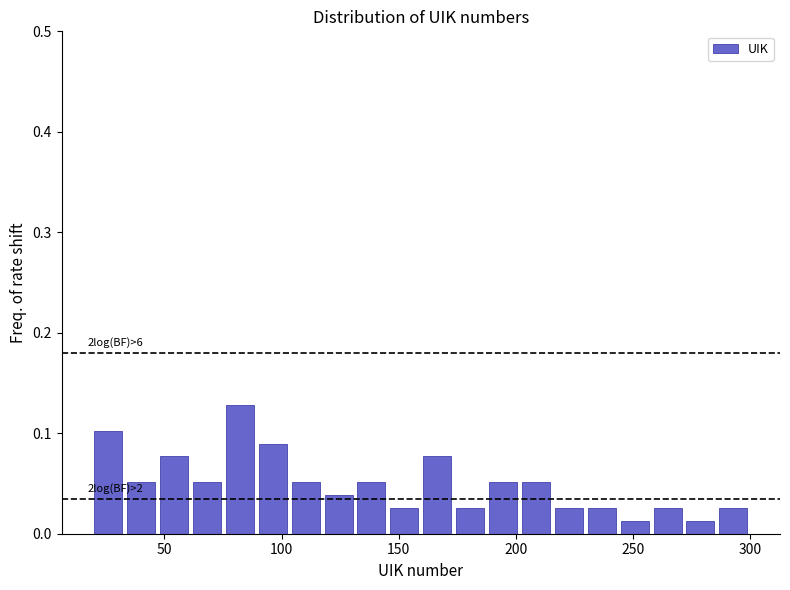

Around what value on the x-axis is the tallest bar? Give the approximate position of its centre, as read against the axis.

80